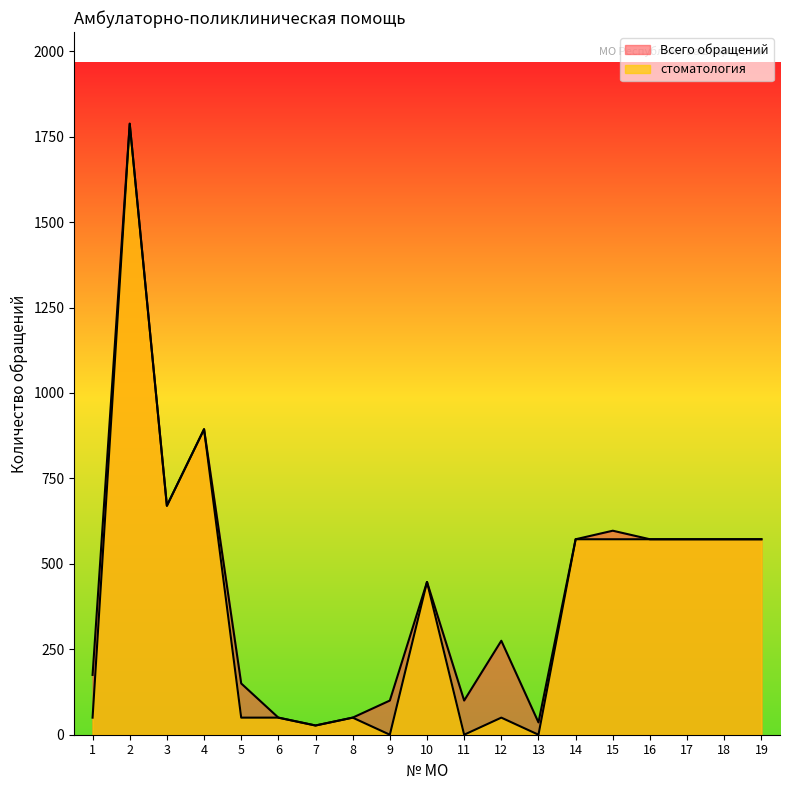

At which label does Всего обращений first exceed 447?

2